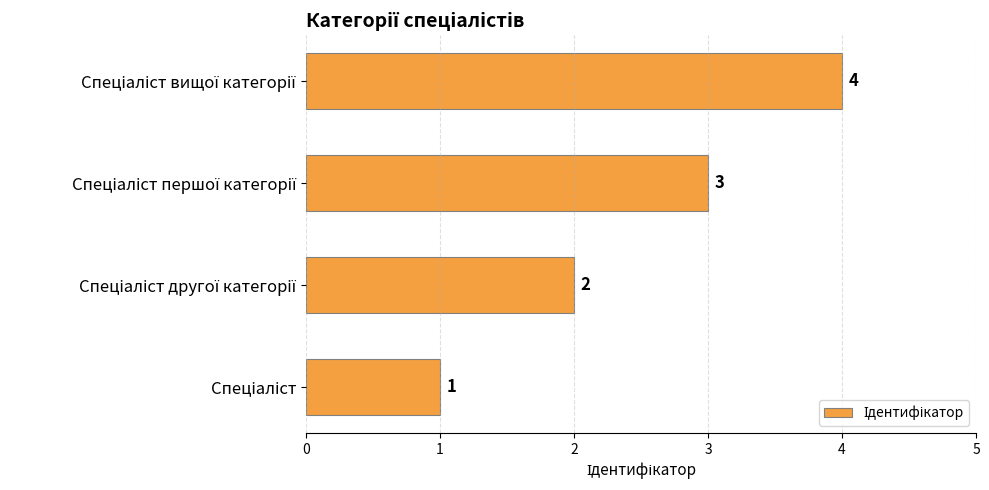

What is the sum of all values?

10